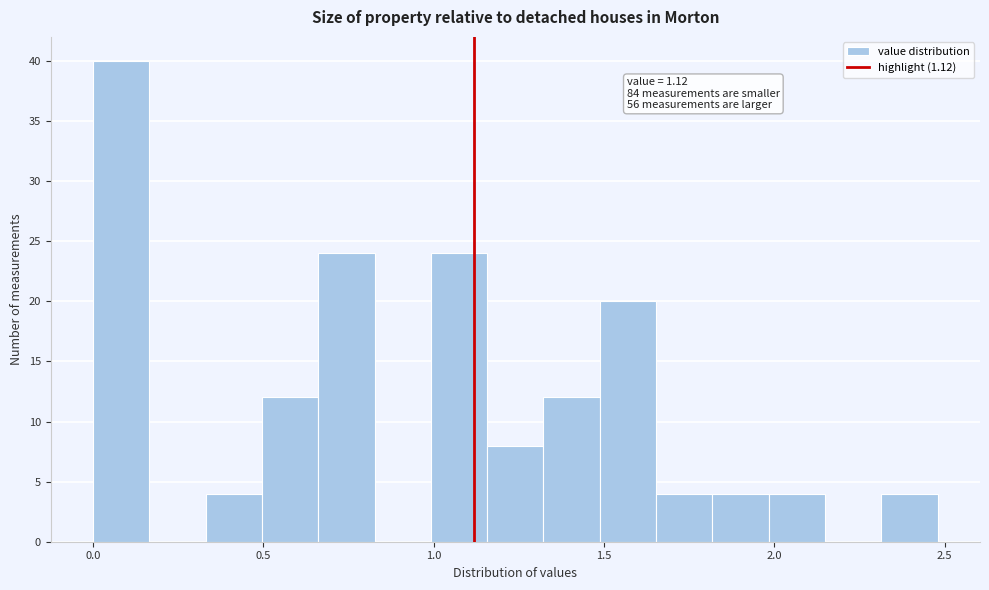

Around what value on the x-axis is the tallest bar? Give the approximate position of its centre, as read against the axis.

0.10